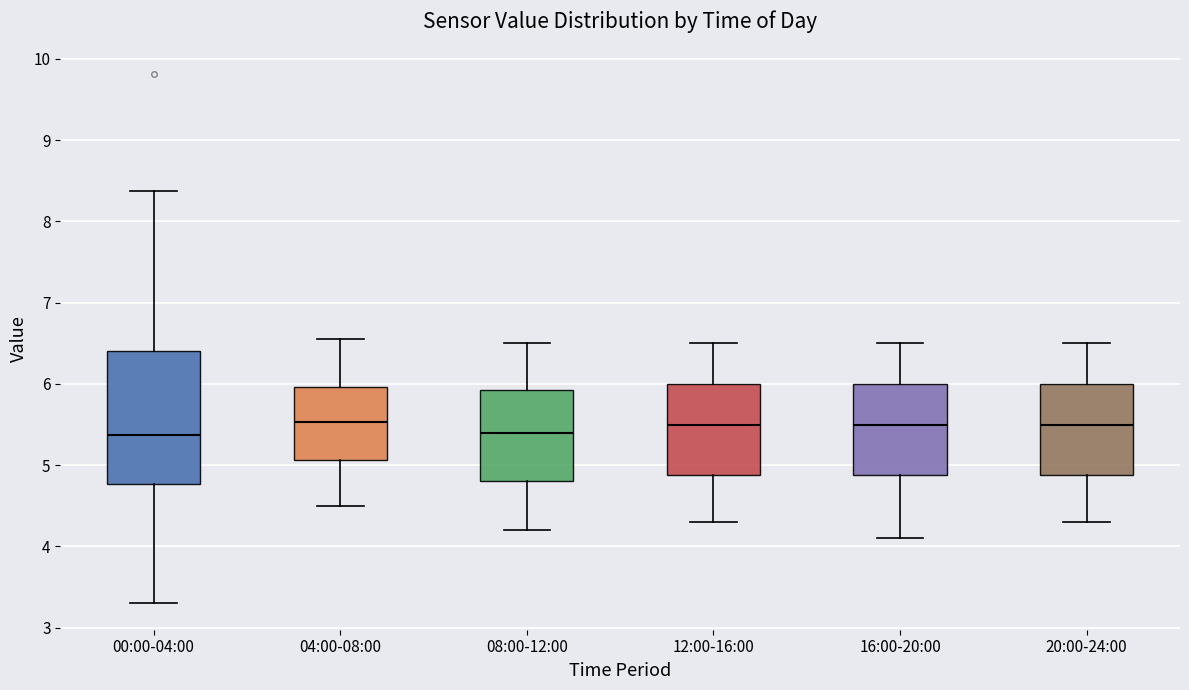

Comparing the boxes themselves (not the whiskers), which one is the tallest?

00:00-04:00